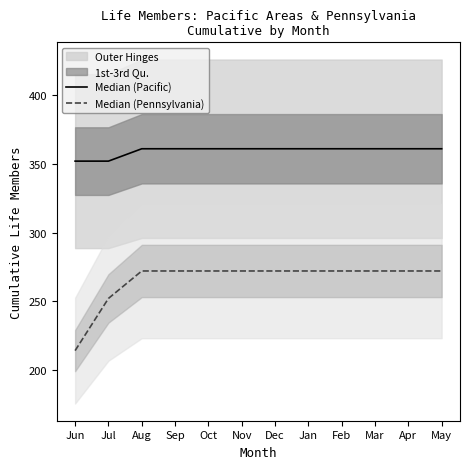

Reading left to right, list all the values displayed in this chart.

Median (Pacific): Jun=352	Jul=352	Aug=361	Sep=361	Oct=361	Nov=361	Dec=361	Jan=361	Feb=361	Mar=361	Apr=361	May=361
Median (Pennsylvania): Jun=214	Jul=252	Aug=272	Sep=272	Oct=272	Nov=272	Dec=272	Jan=272	Feb=272	Mar=272	Apr=272	May=272